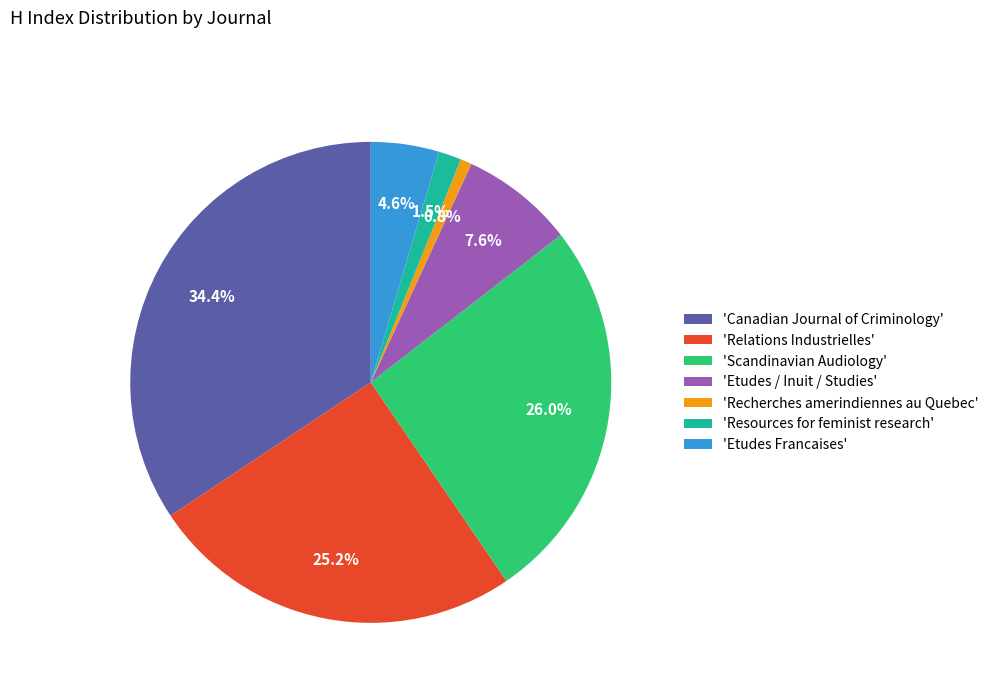

Does any single category account for the majority?

No